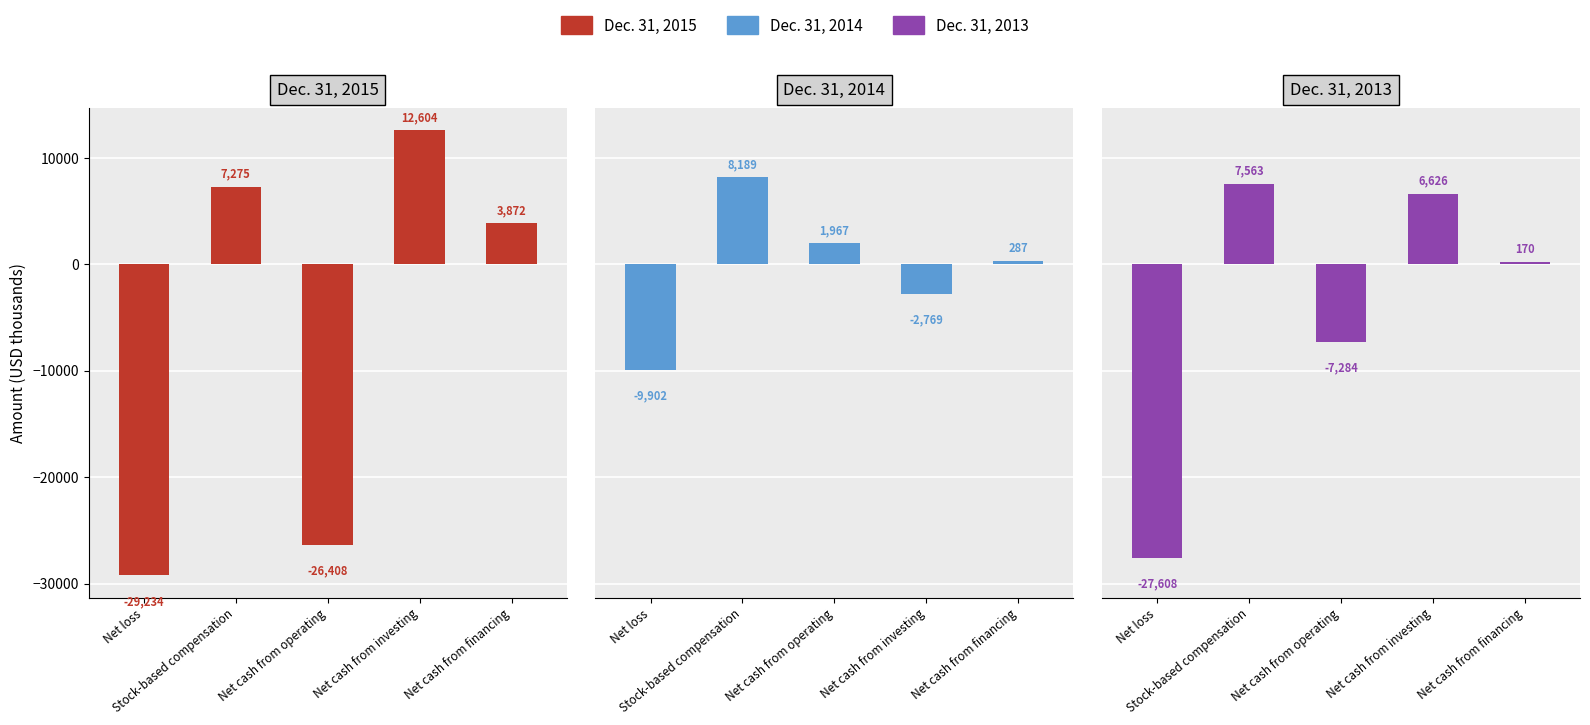

Reading left to right, what are all the values shown in this chart?

Dec. 31, 2015: -29234	7275	-26408	12604	3872
Dec. 31, 2014: -9902	8189	1967	-2769	287
Dec. 31, 2013: -27608	7563	-7284	6626	170